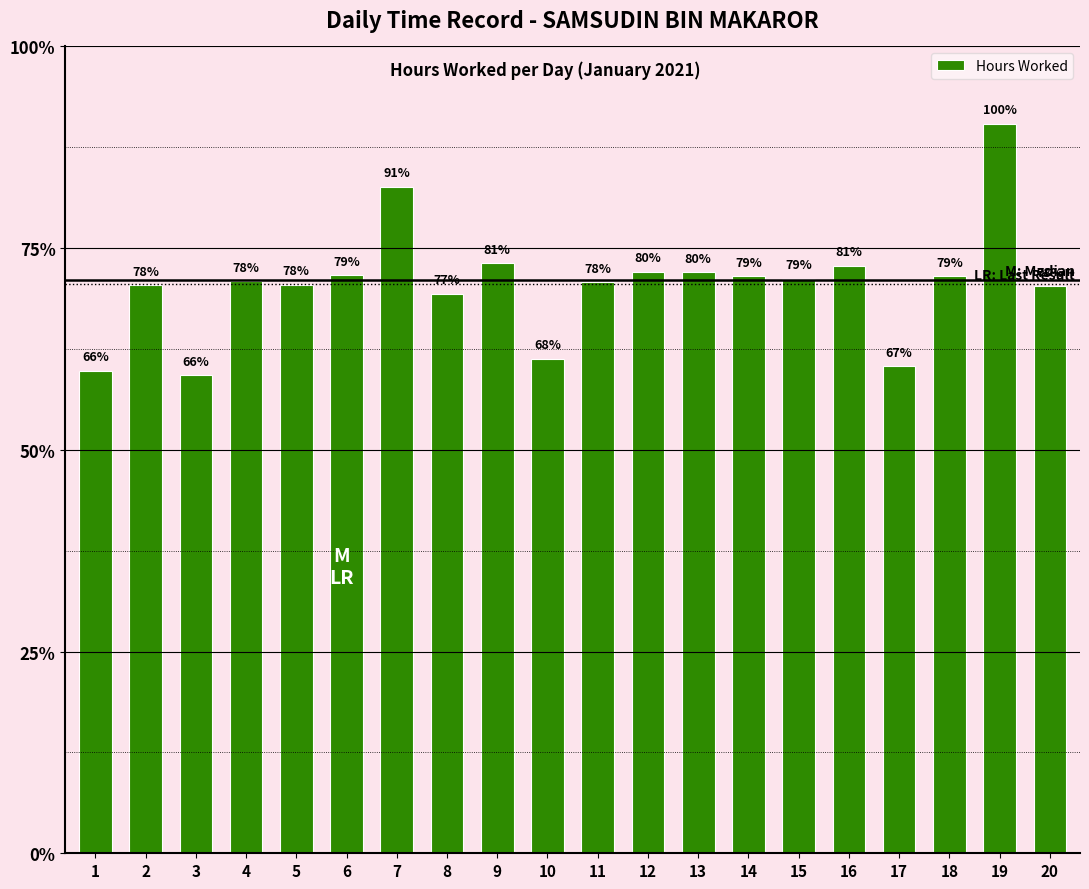

Rank the categories by value from highest to lowest.

19, 7, 9, 16, 12, 13, 6, 14, 18, 15, 4, 11, 5, 2, 20, 8, 10, 17, 1, 3